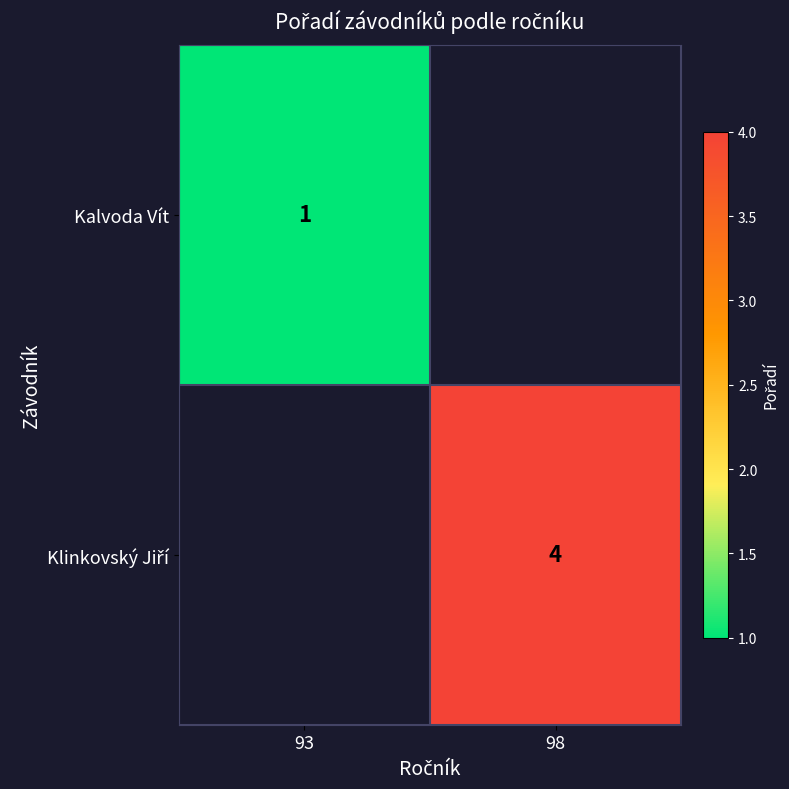

The Kalvoda Vít series shows 0 at 93. True or false?

False